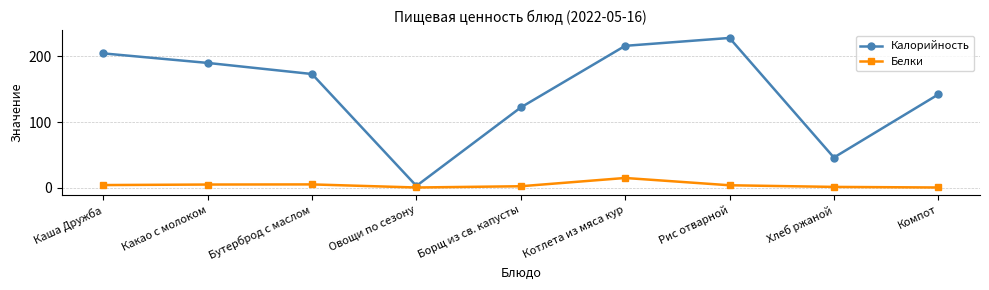

Where does the Калорийность series first go above 173?

Каша Дружба